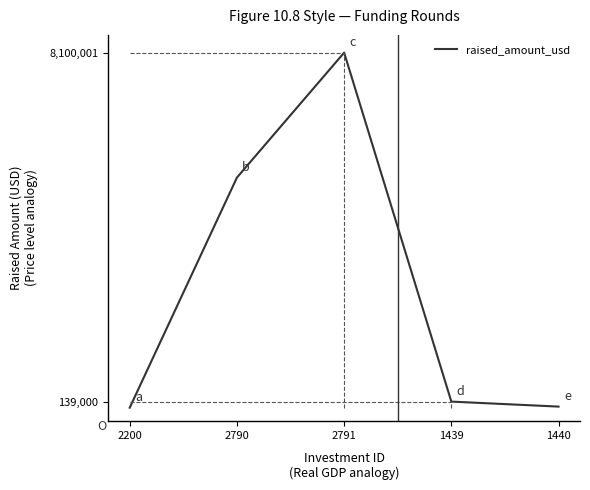

Where is the first local maximum?

2791